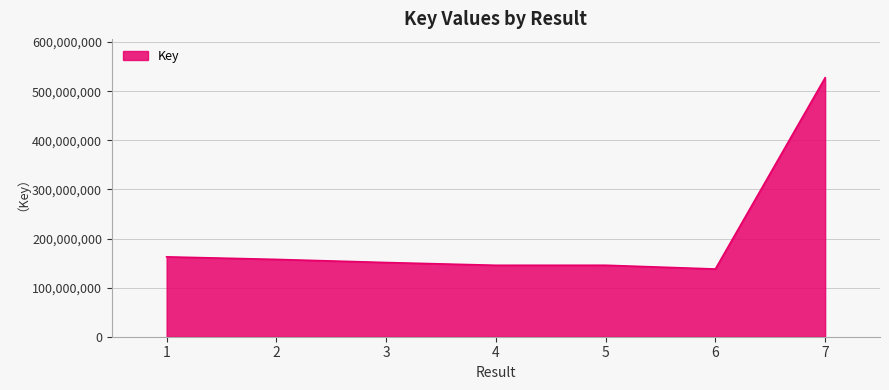

What is the ratio of the value at 3 to the value at 2?

1.0